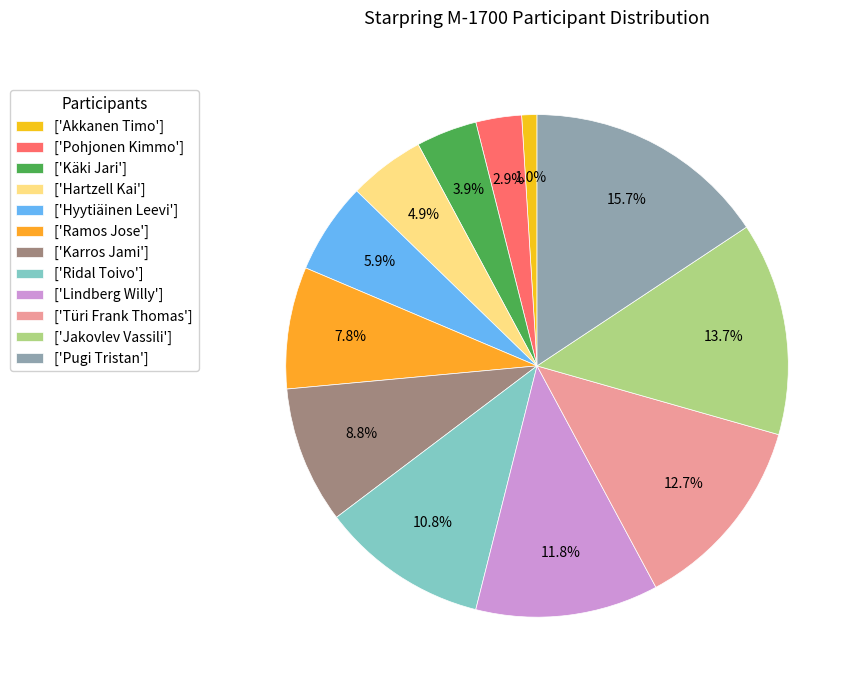

How many segments does this pie chart have?

12